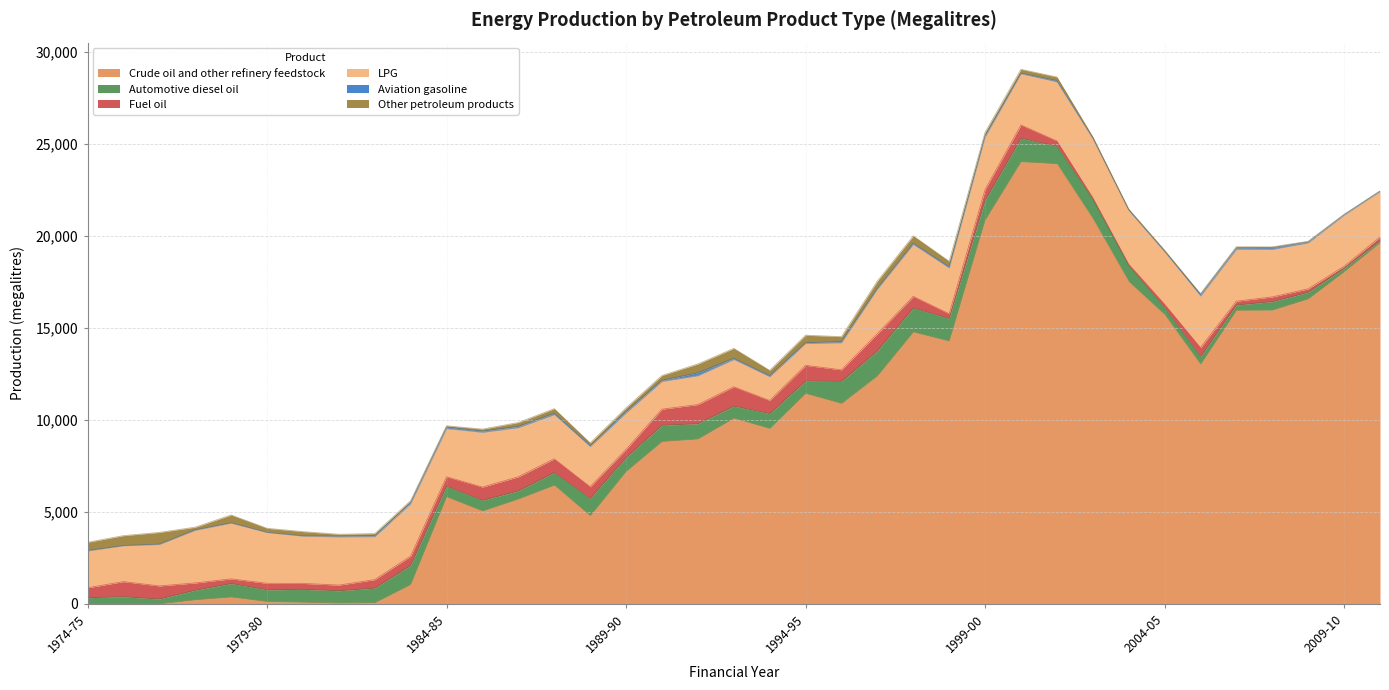

Rank the categories by Aviation gasoline value from lowest to highest.

1979-80, 1975-76, 1980-81, 1978-79, 2010-11, 1976-77, 1977-78, 1974-75, 2000-01, 2009-10, 2003-04, 2004-05, 1994-95, 1981-82, 1996-97, 2002-03, 1997-98, 2008-09, 1982-83, 1993-94, 1988-89, 1990-91, 1986-87, 1992-93, 1995-96, 1985-86, 2001-02, 1983-84, 1998-99, 1999-00, 1987-88, 2006-07, 1984-85, 1989-90, 2005-06, 2007-08, 1991-92